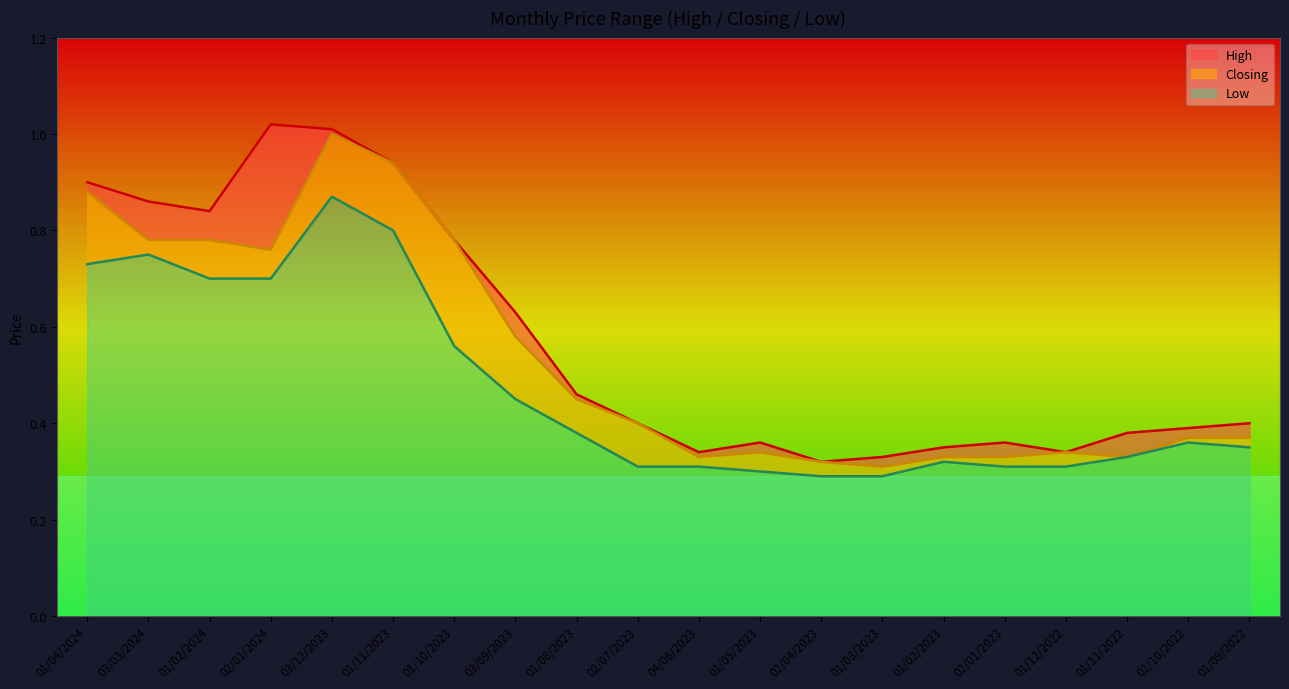

Reading right to left, transcribe all the data shown in this chart.

High: 01/09/2022=0.4	02/10/2022=0.4	01/11/2022=0.4	01/12/2022=0.3	02/01/2023=0.4	01/02/2023=0.3	01/03/2023=0.3	02/04/2023=0.3	01/05/2023=0.4	04/06/2023=0.3	02/07/2023=0.4	01/08/2023=0.5	03/09/2023=0.6	01/10/2023=0.8	01/11/2023=0.9	03/12/2023=1.0	02/01/2024=1.0	01/02/2024=0.8	03/03/2024=0.9	01/04/2024=0.9
Closing: 01/09/2022=0.4	02/10/2022=0.4	01/11/2022=0.3	01/12/2022=0.3	02/01/2023=0.3	01/02/2023=0.3	01/03/2023=0.3	02/04/2023=0.3	01/05/2023=0.3	04/06/2023=0.3	02/07/2023=0.4	01/08/2023=0.5	03/09/2023=0.6	01/10/2023=0.8	01/11/2023=0.9	03/12/2023=1.0	02/01/2024=0.8	01/02/2024=0.8	03/03/2024=0.8	01/04/2024=0.9
Low: 01/09/2022=0.3	02/10/2022=0.4	01/11/2022=0.3	01/12/2022=0.3	02/01/2023=0.3	01/02/2023=0.3	01/03/2023=0.3	02/04/2023=0.3	01/05/2023=0.3	04/06/2023=0.3	02/07/2023=0.3	01/08/2023=0.4	03/09/2023=0.5	01/10/2023=0.6	01/11/2023=0.8	03/12/2023=0.9	02/01/2024=0.7	01/02/2024=0.7	03/03/2024=0.8	01/04/2024=0.7